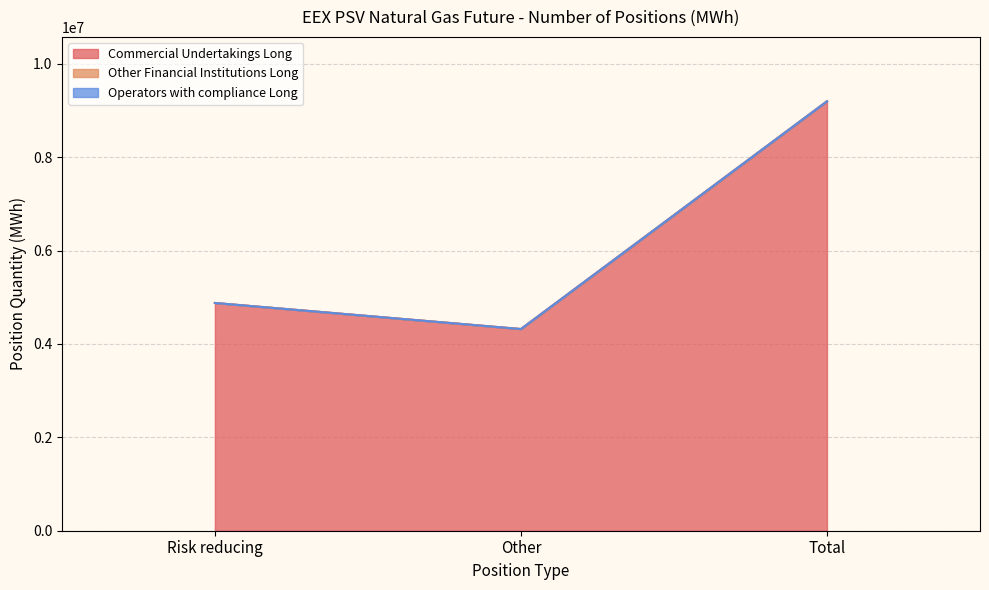

What are all the series names shown in the legend?

Commercial Undertakings Long, Other Financial Institutions Long, Operators with compliance Long